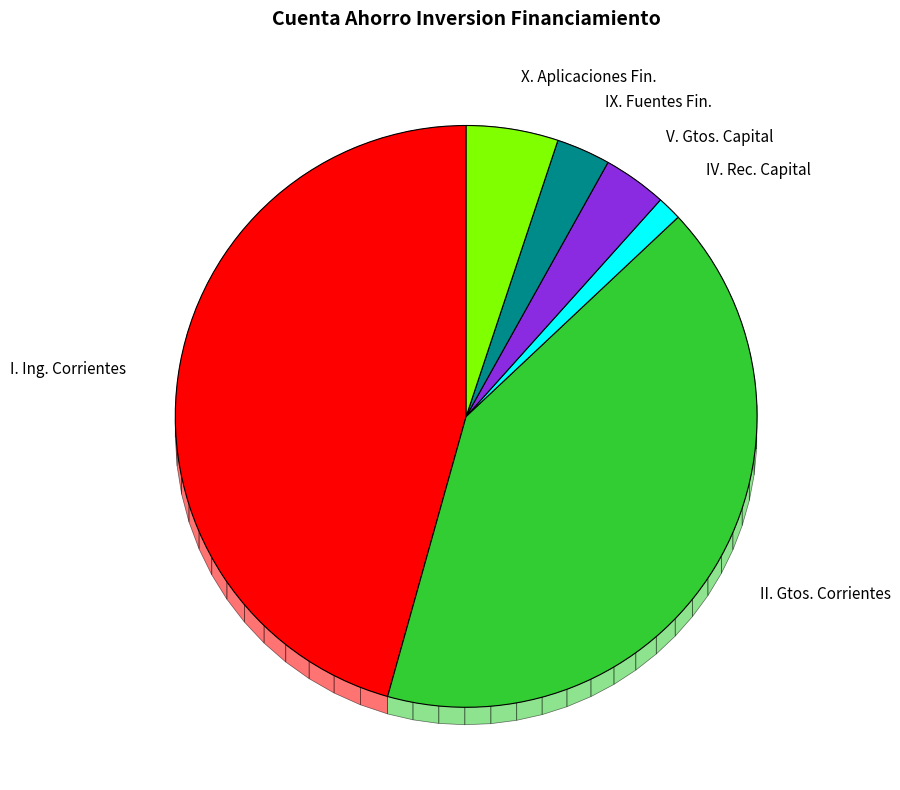

Between I. INGRESOS CORRIENTES and X. APLICACIONES FINANCIERAS, which is larger?

I. INGRESOS CORRIENTES